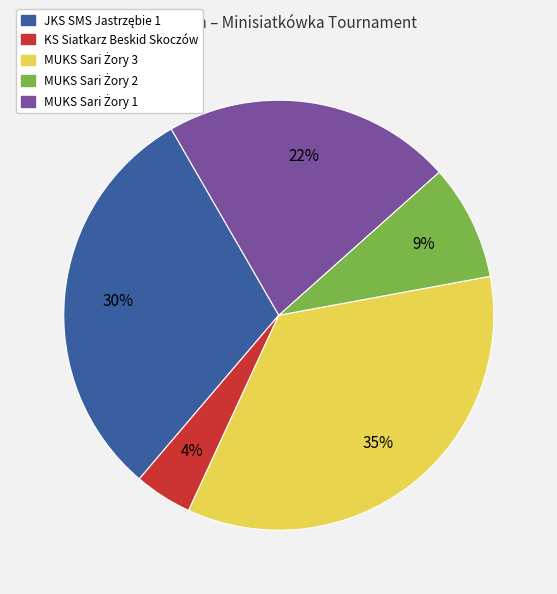

To the nearest percent, what portion does KS Siatkarz Beskid Skoczów represent?

4%